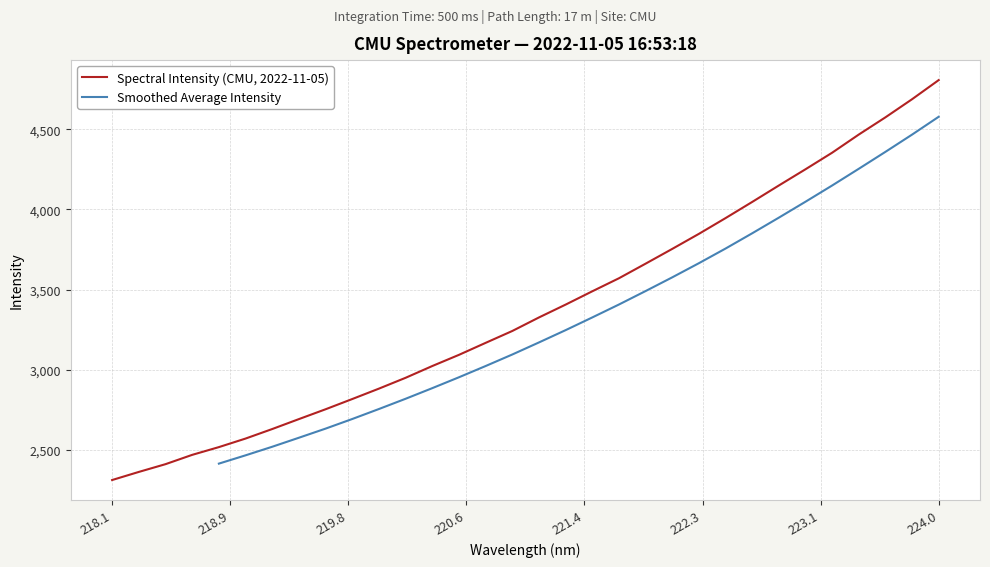

Between 219.7801 and 223.2172, which is larger?

223.2172